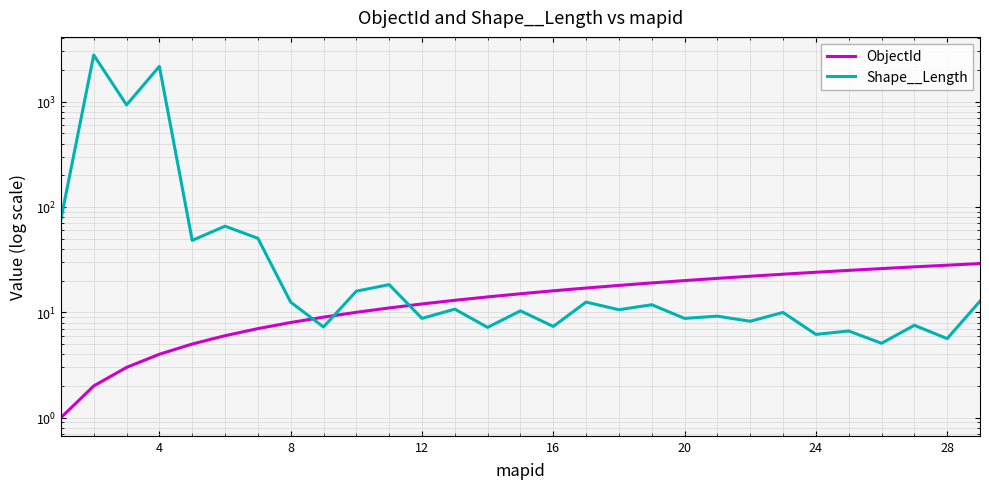

How many values in the ObjectId series exceed 15?

14